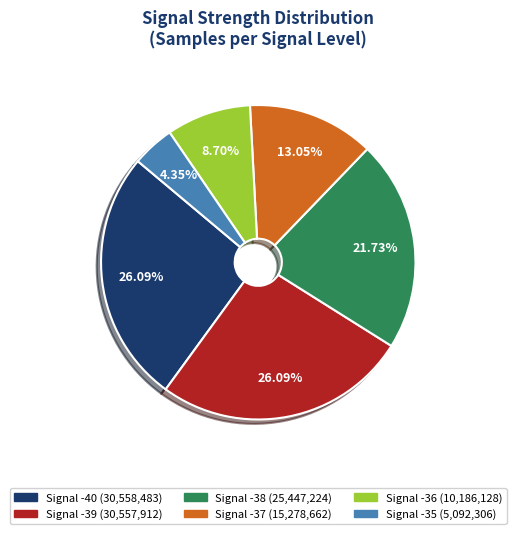

Is there a majority slice in this chart?

No